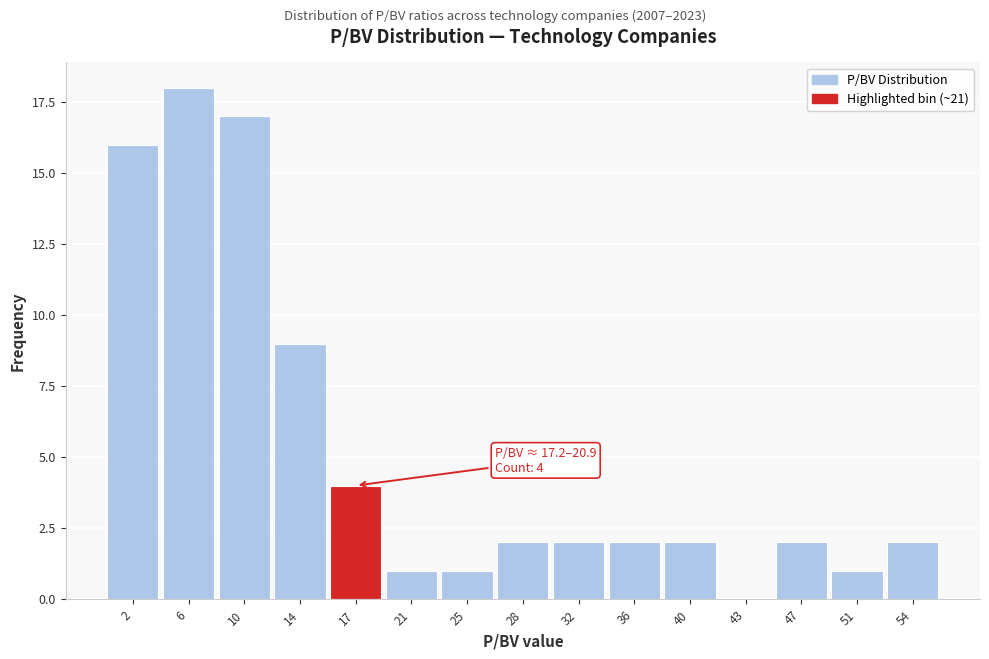

Reading left to right, what are all the values shown in this chart?

2=16	6=18	10=17	14=9	17=4	21=1	25=1	28=2	32=2	36=2	40=2	43=0	47=2	51=1	54=2